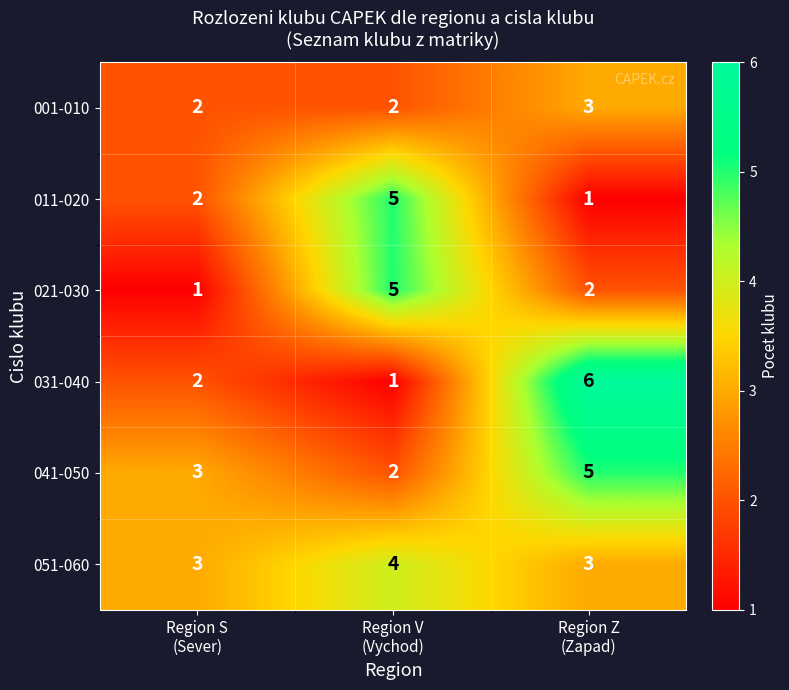

What is the average value of the 021-030 series?

3